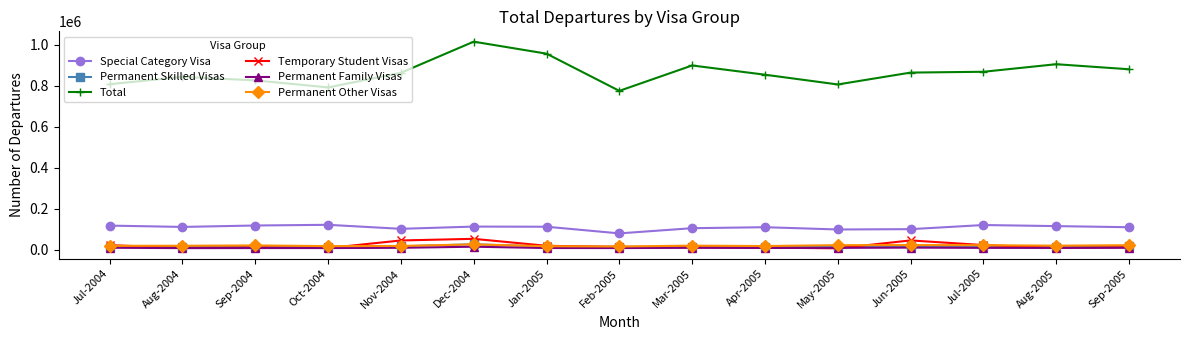

True or false: Special Category Visa and Permanent Skilled Visas cross at least once.

False